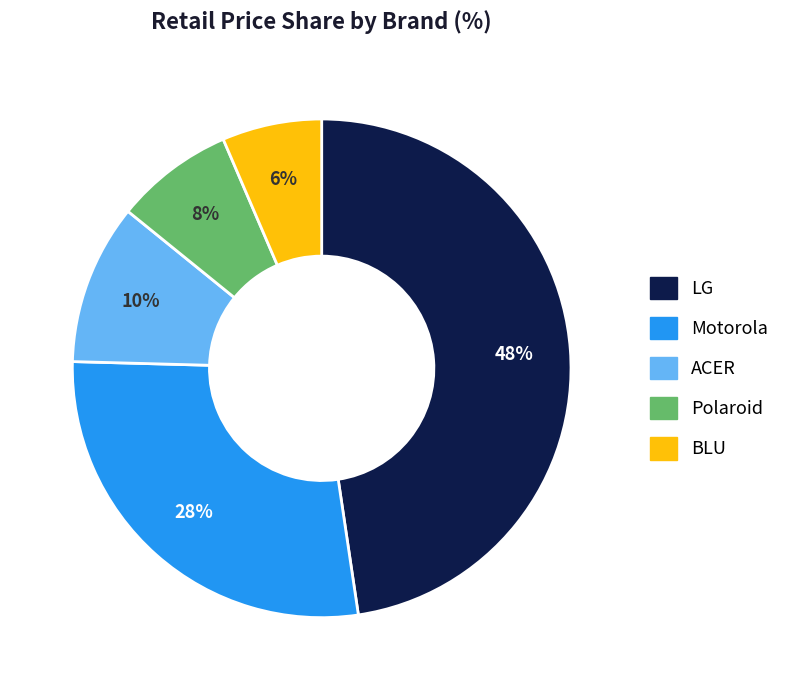

Is Motorola the majority of the pie?

No